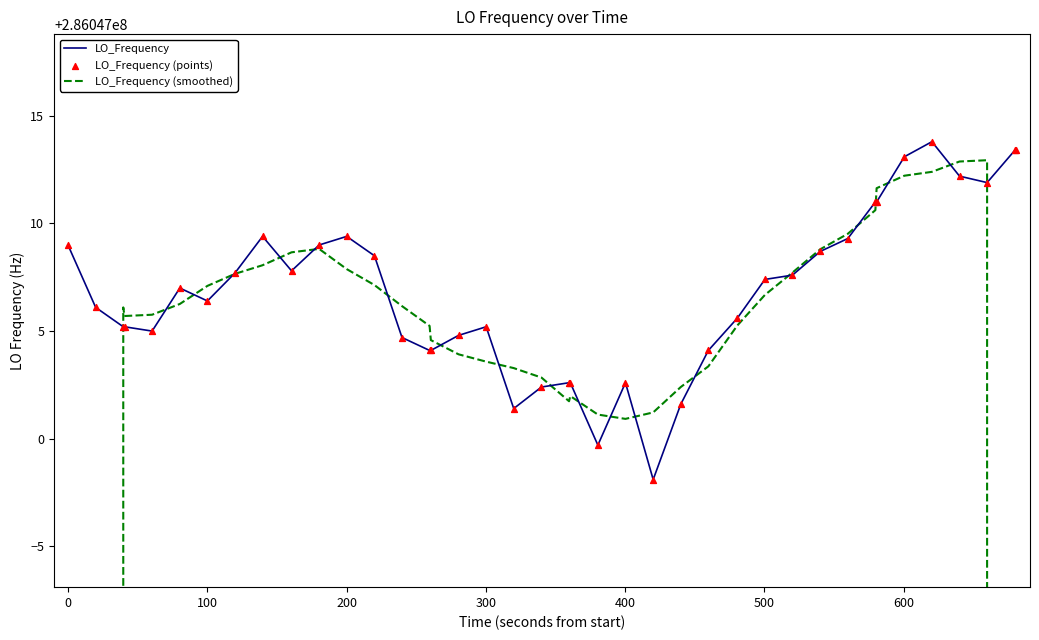

Which series reaches the maximum Y coordinate?

LO_Frequency